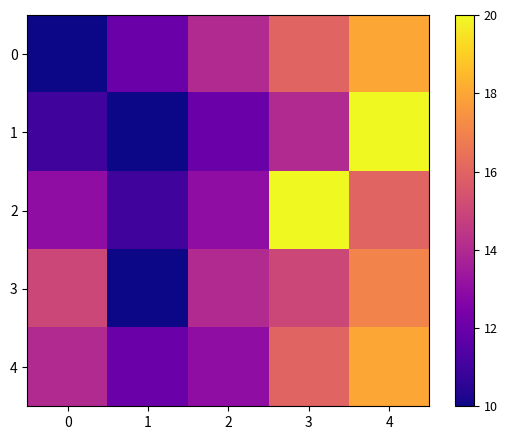

Reading left to right, what are all the values shown in this chart?

0: 0=10	1=12	2=14	3=16	4=18
1: 0=11	1=10	2=12	3=14	4=20
2: 0=13	1=11	2=13	3=20	4=16
3: 0=15	1=10	2=14	3=15	4=17
4: 0=14	1=12	2=13	3=16	4=18